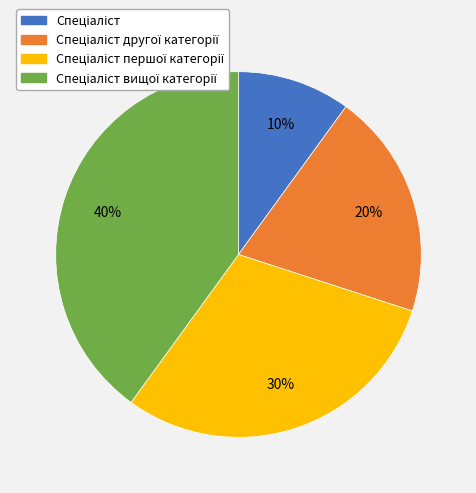

To the nearest percent, what is the difference between the largest and smallest slice percentages?

30%